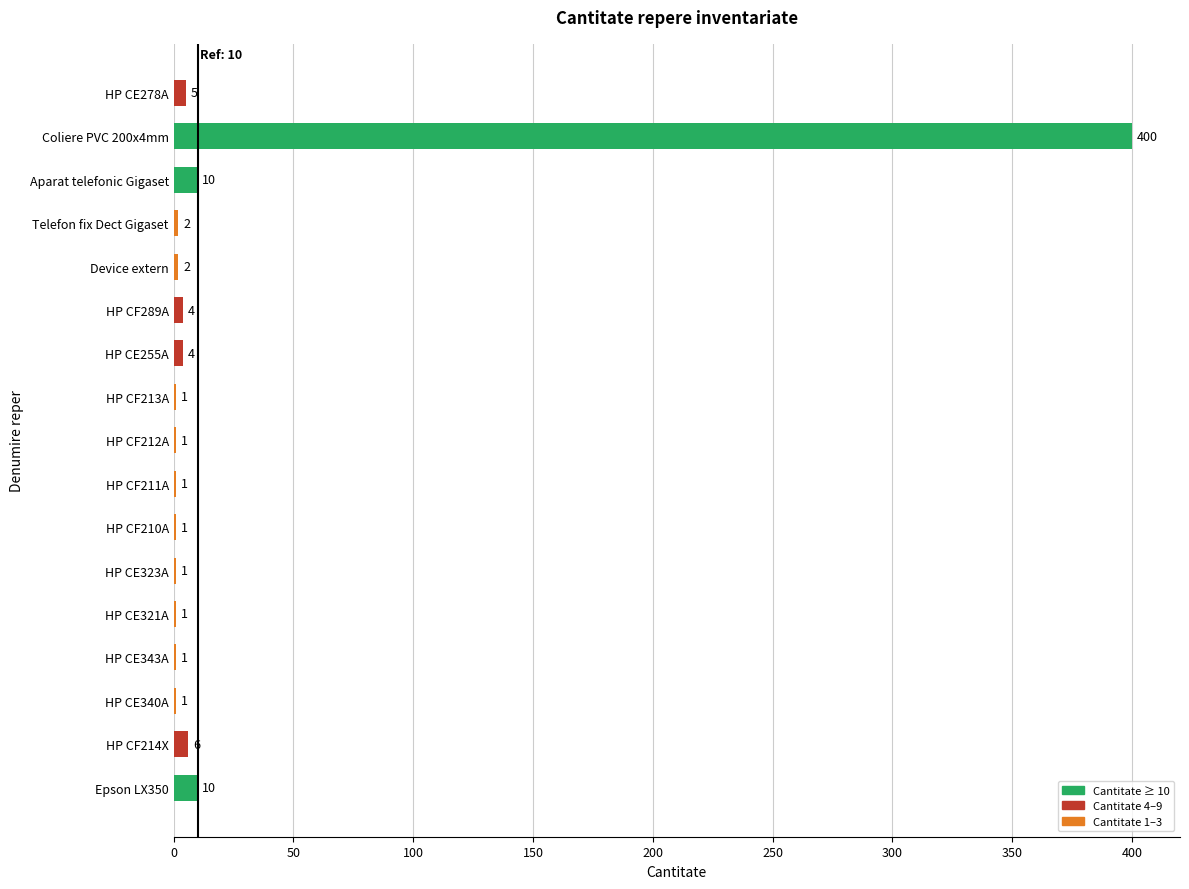

What is the sum of all values?

451